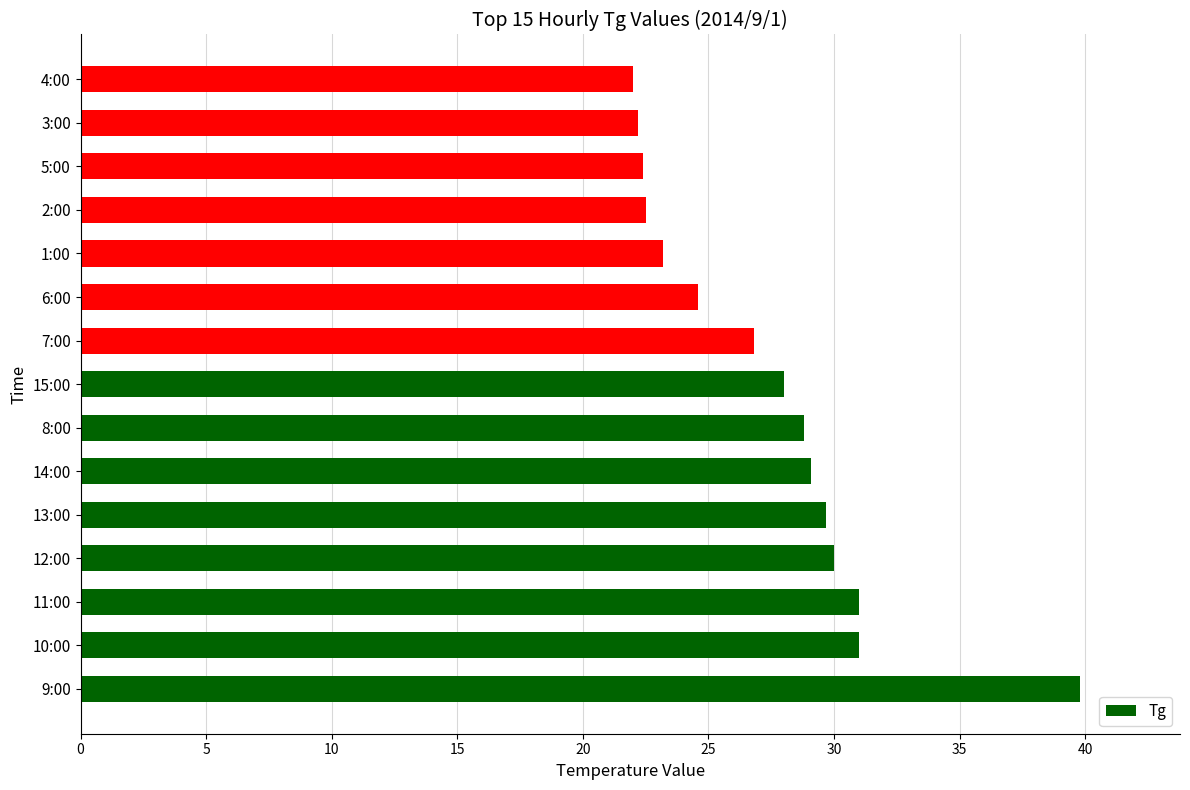

The value at 12:00 is 41.8. True or false?

False